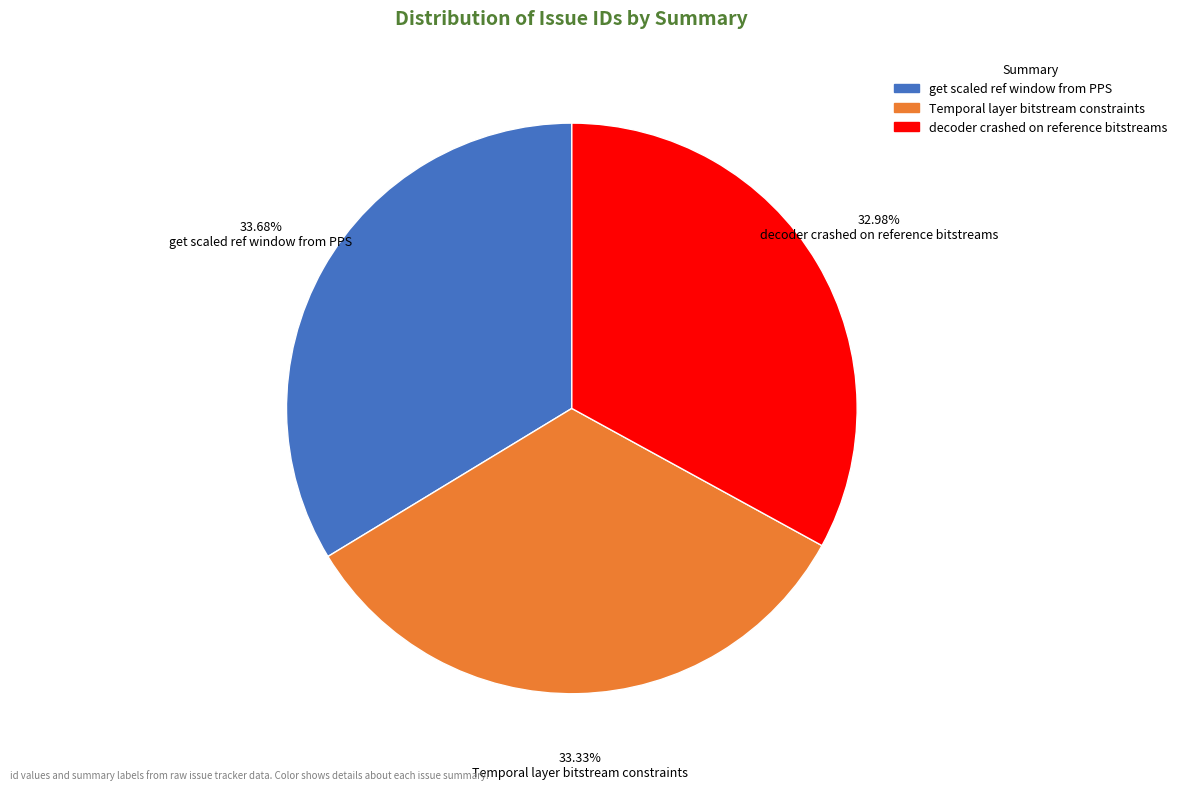

To the nearest percent, what percentage of the pie is Temporal layer bitstream constraints?

33%